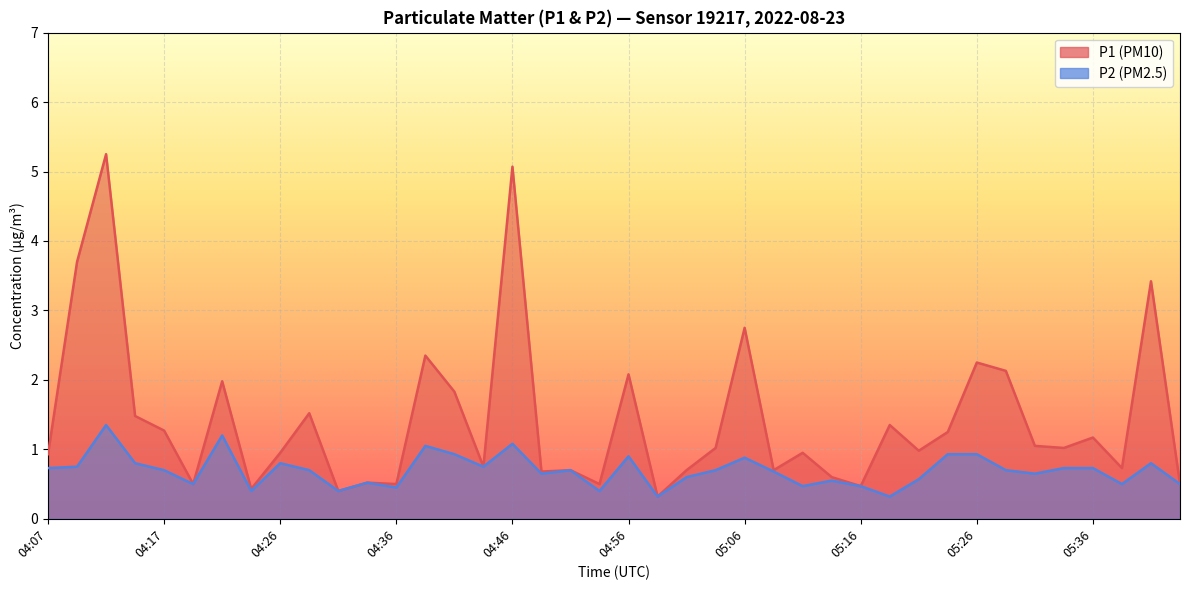

Where is the first local minimum for P1?

04:19